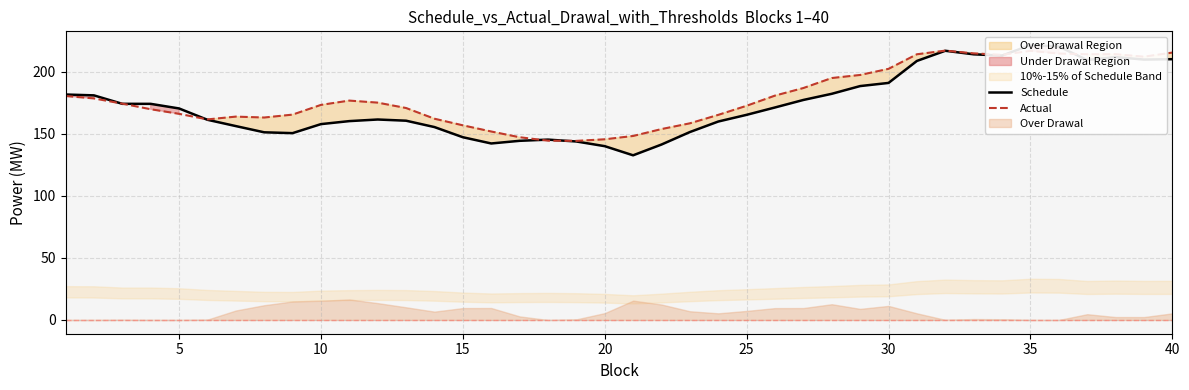

What is the average value of the Actual series?

179.6